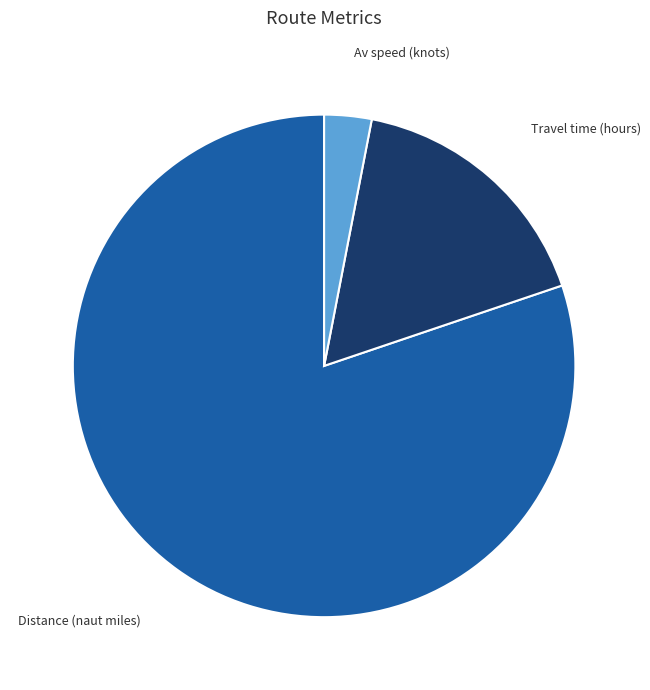

Is there any slice that represents more than half of the pie?

Yes